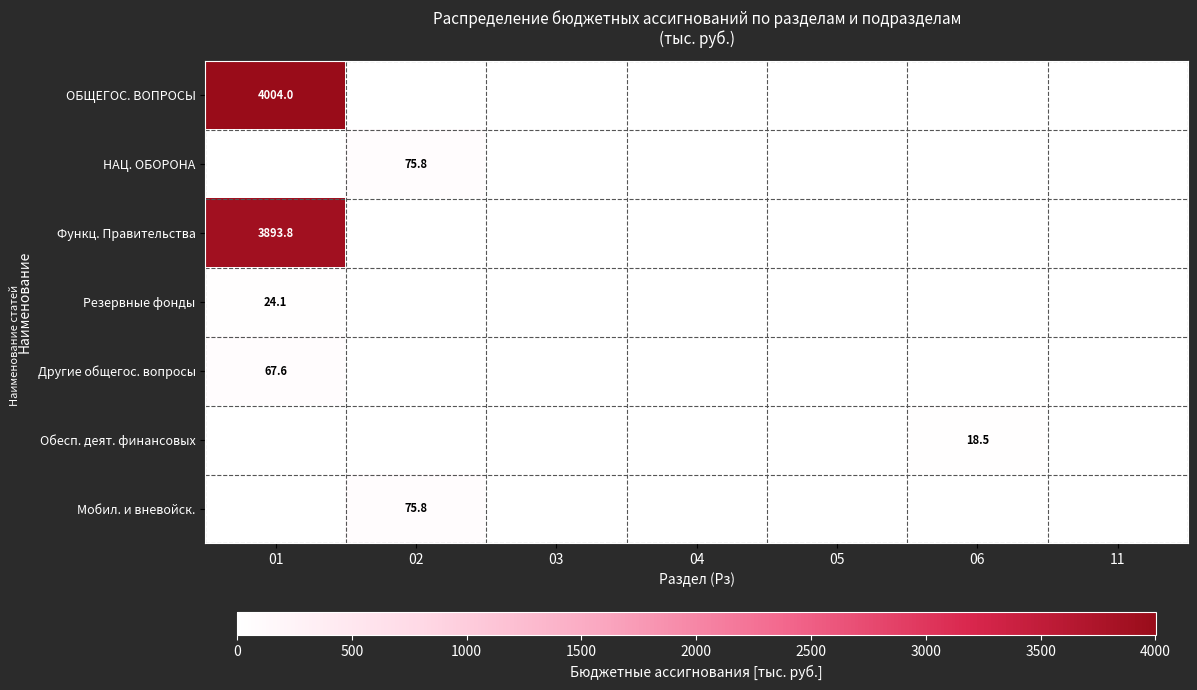

How many data points does each series have?

7